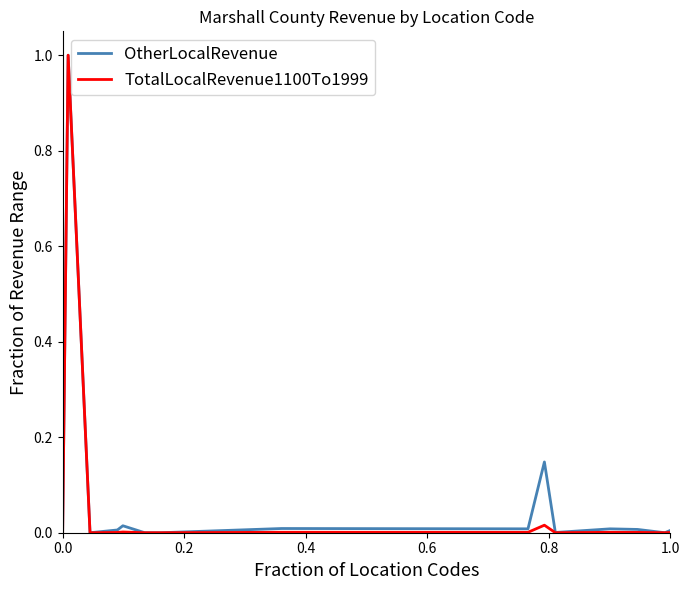

How many lines are shown in the chart?

2